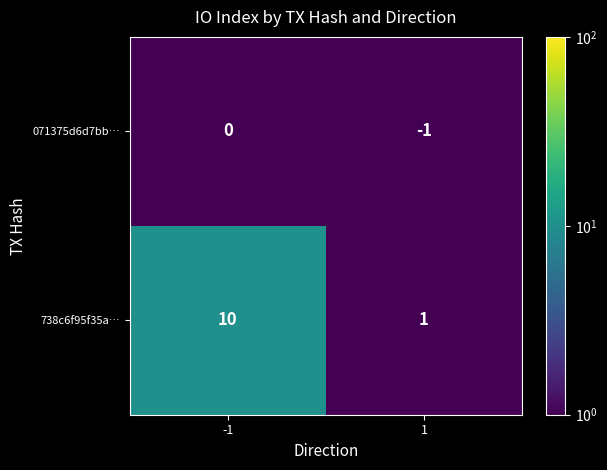

Is it true that 738c6f95f35a… equals 2 at -1?

False